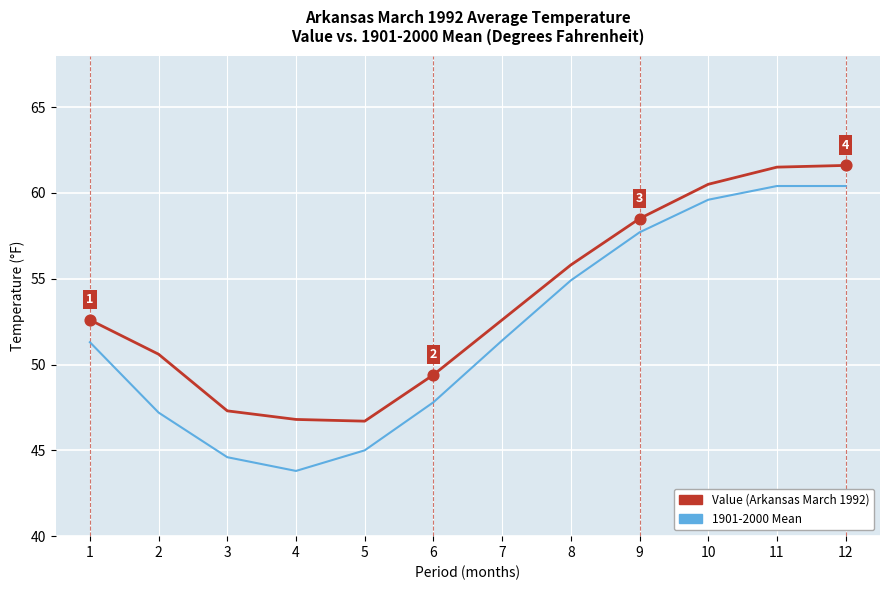

Is the value of 1901-2000 Mean at 6 greater than the value of Value (Arkansas March 1992) at 7?

No